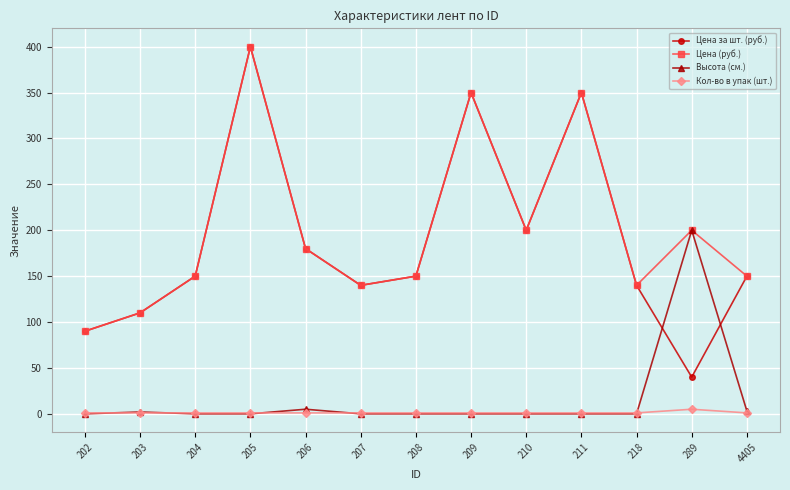

The value of Высота (см.) at 210 is 0. True or false?

True